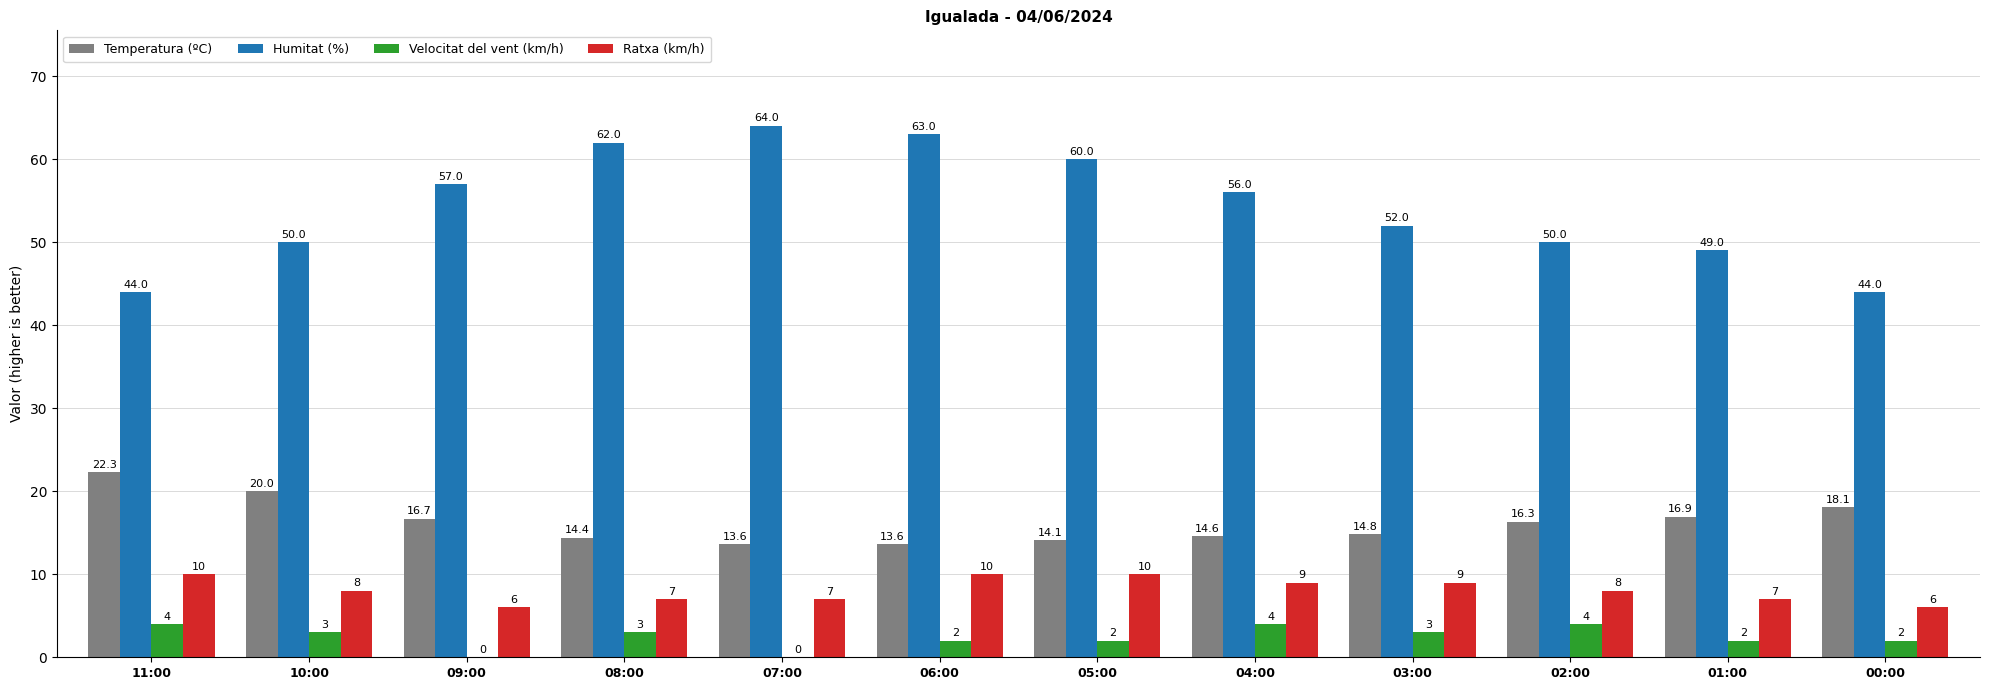

What is the sum of all Velocitat del vent (km/h) values?

29.0